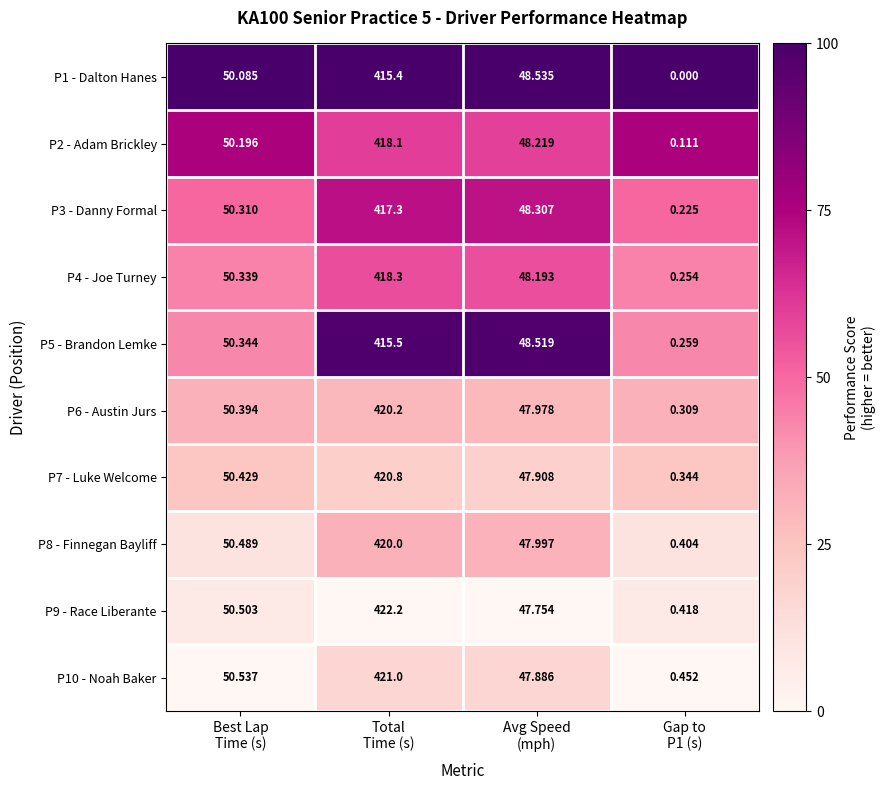

At which category does the chart reach its peak across all series?

Total
Time (s)